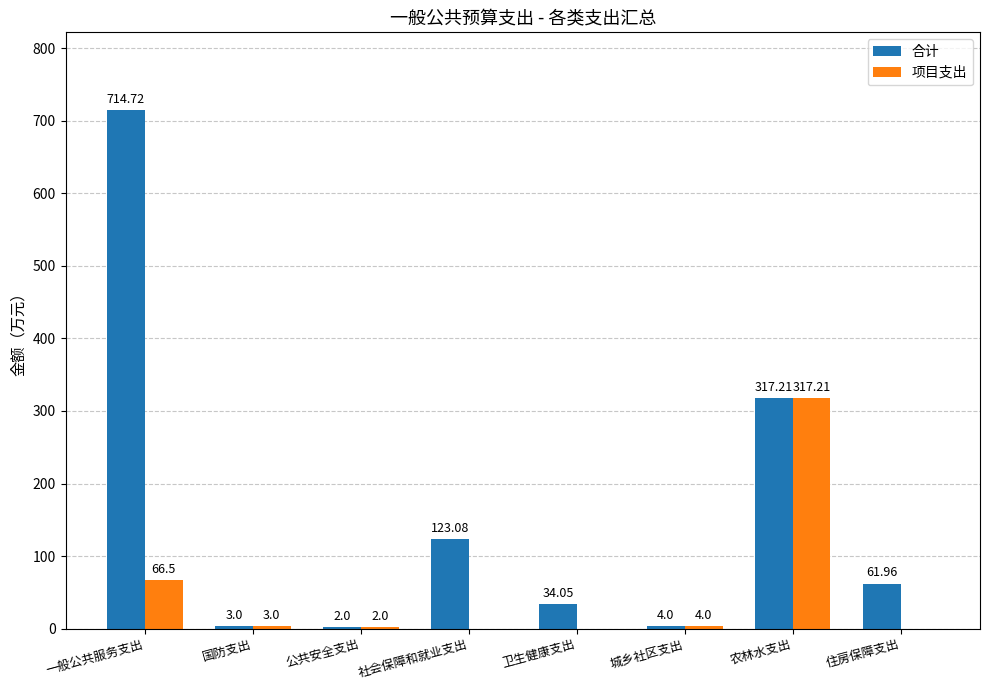

Between 一般公共服务支出 and 公共安全支出, which series saw the biggest shift?

合计